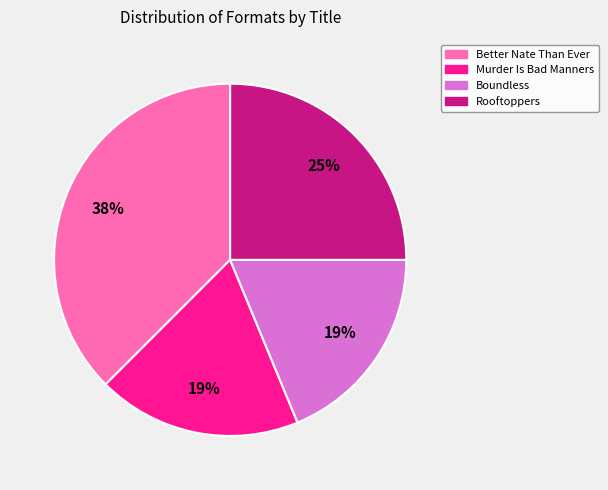

Is it true that Rooftoppers is 25% of the pie?

True